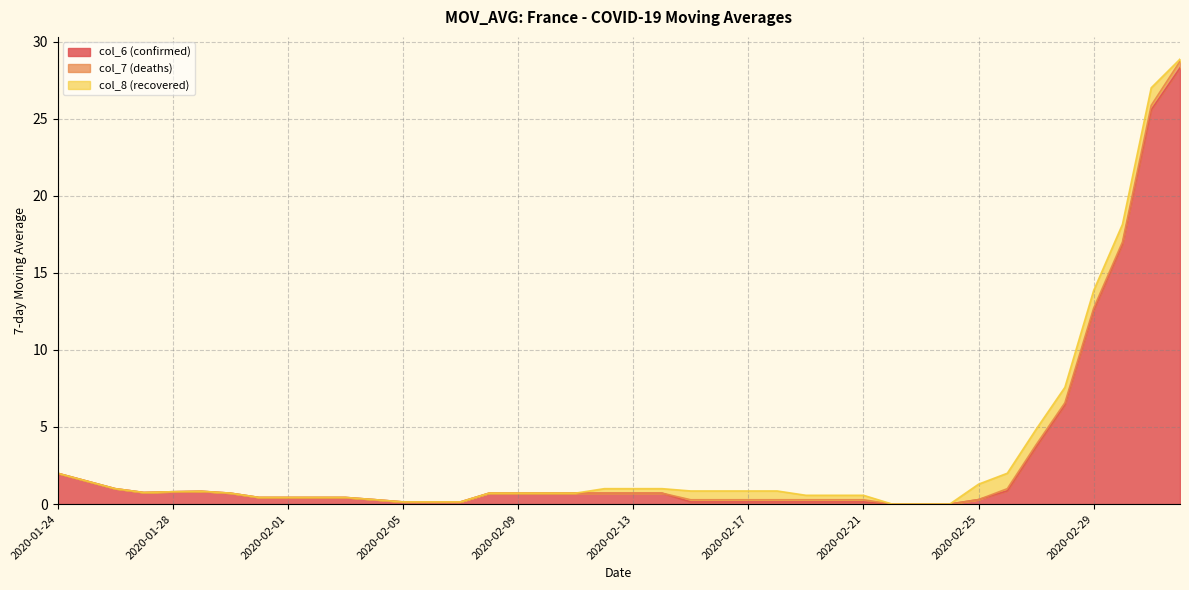

Does the chart display data point markers on the line(s)?

No